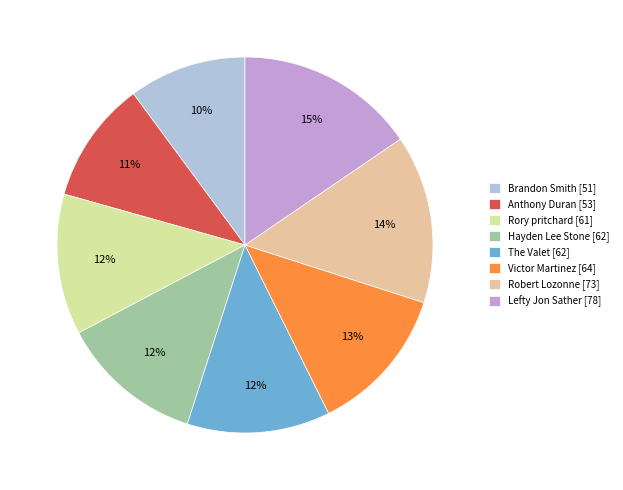

Is there a majority slice in this chart?

No